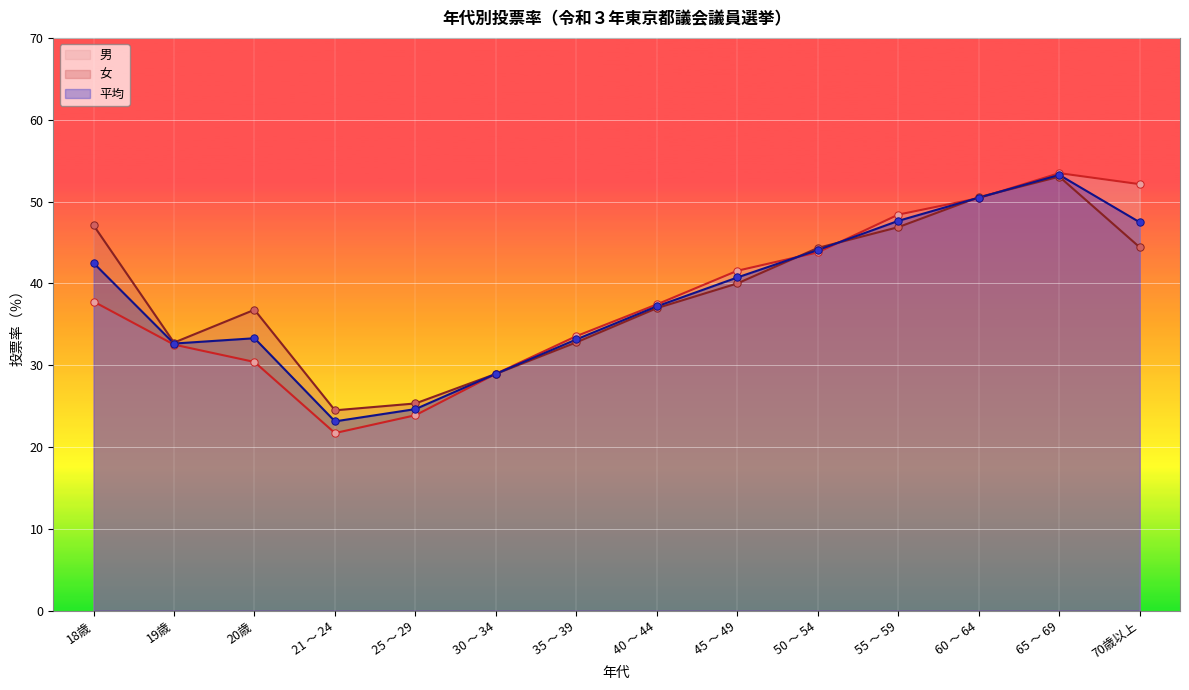

Which series contains the lowest Y value?

男